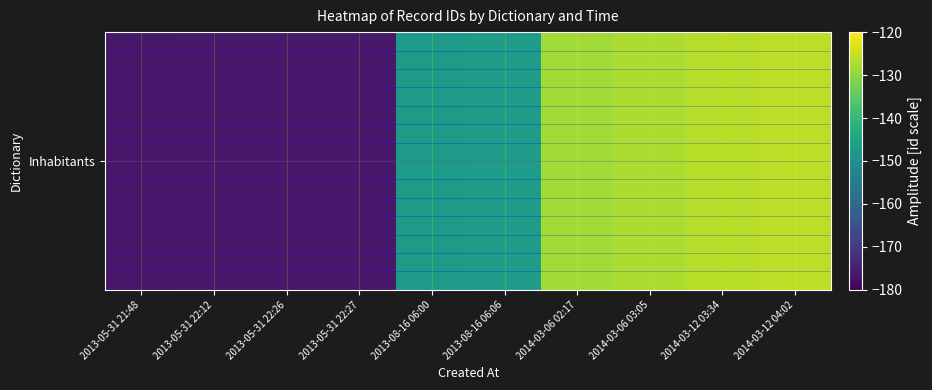

List the labels in order of value, smallest first.

2013-05-31 21:48, 2013-05-31 22:12, 2013-05-31 22:26, 2013-05-31 22:27, 2013-08-16 06:00, 2013-08-16 06:06, 2014-03-06 02:17, 2014-03-06 03:05, 2014-03-12 03:34, 2014-03-12 04:02